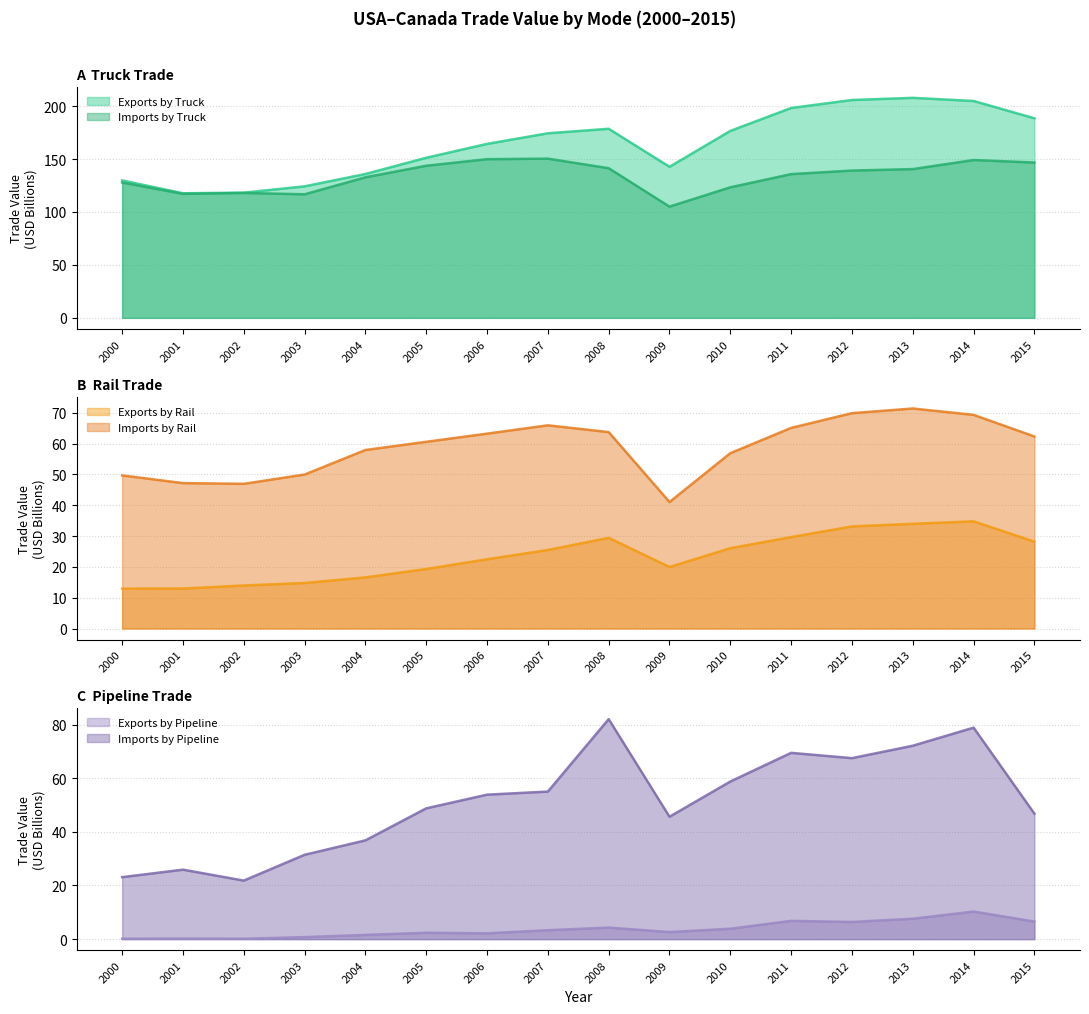

Which label corresponds to the largest value in the chart?

2013